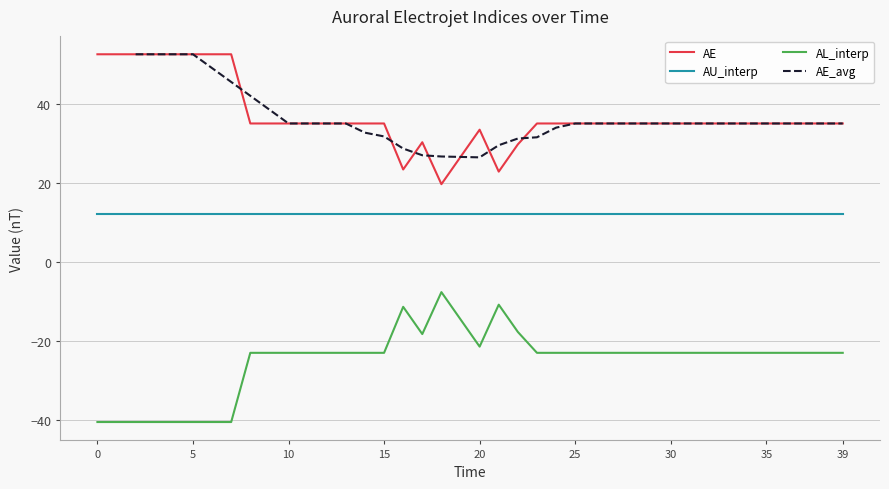

True or false: AL_interp has more than 0 interior local peaks.

True